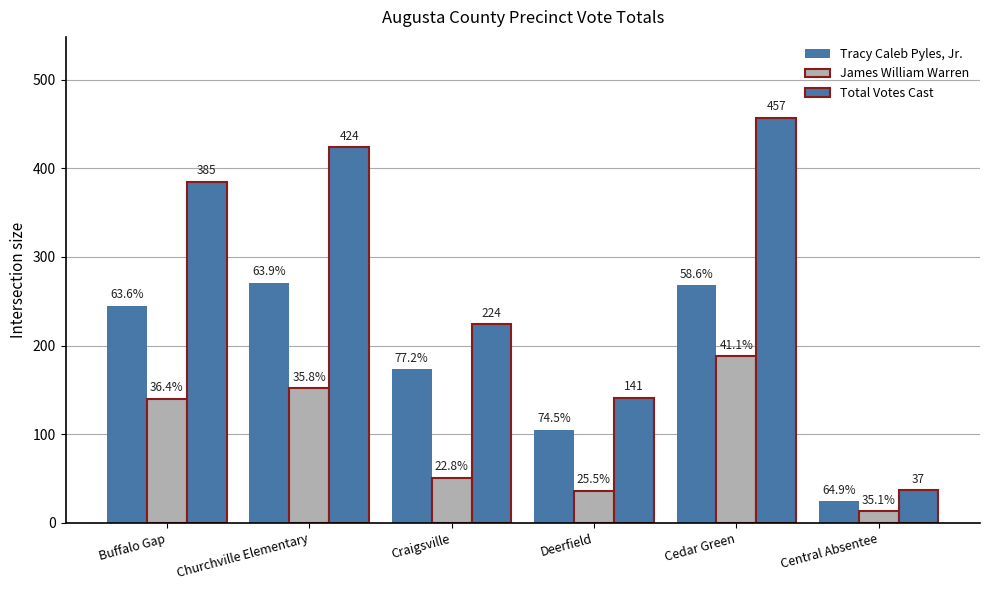

At which label is James William Warren closest to 100?

Buffalo Gap